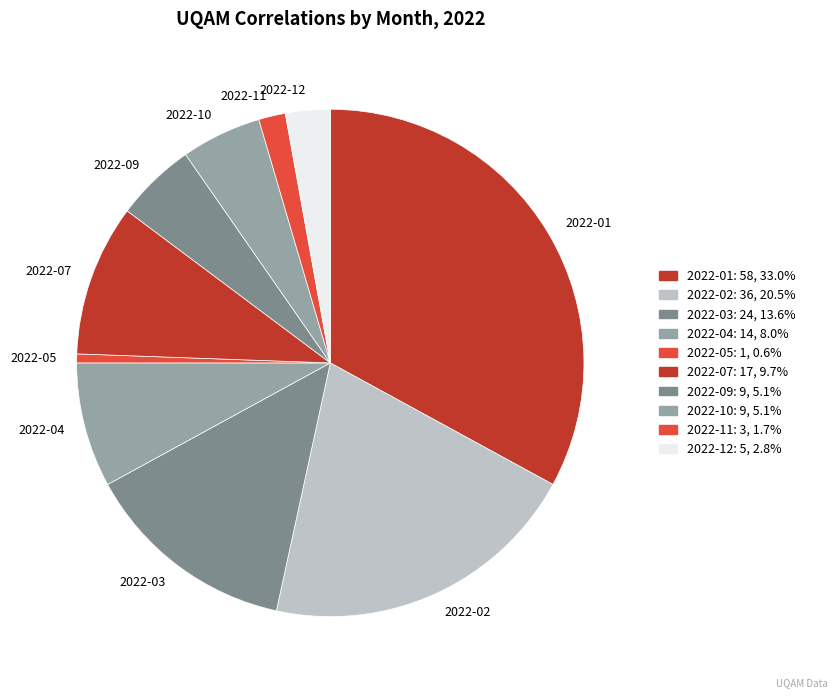

What is the ratio of the value at 2022-09 to the value at 2022-03?

0.4